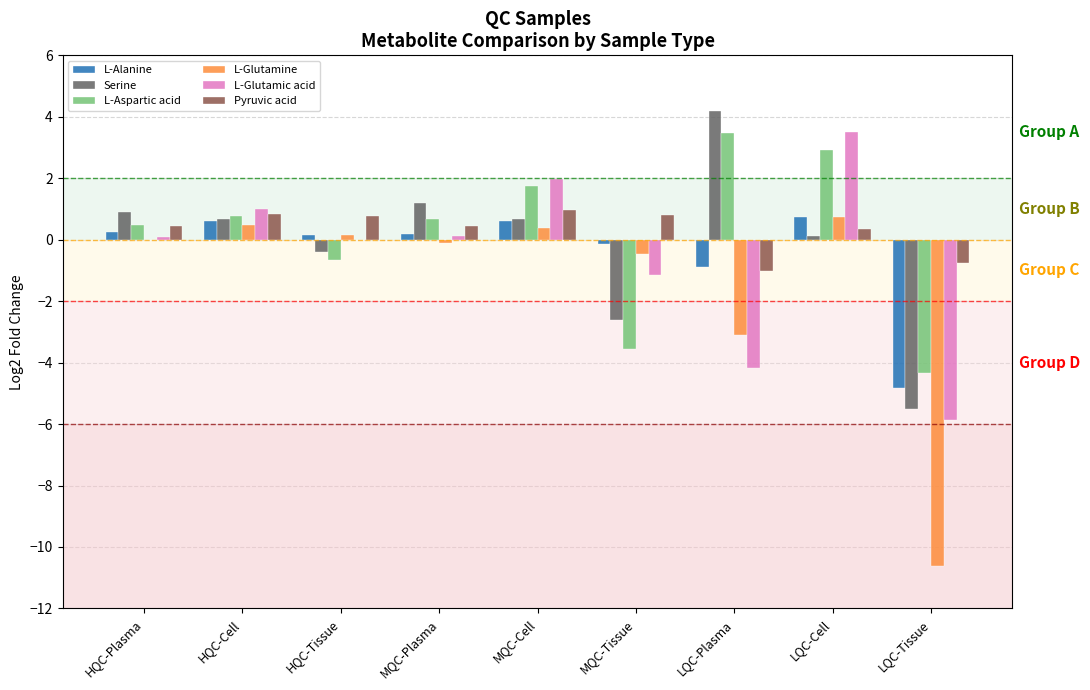

How many values in the L-Aspartic acid series exceed 0?

6